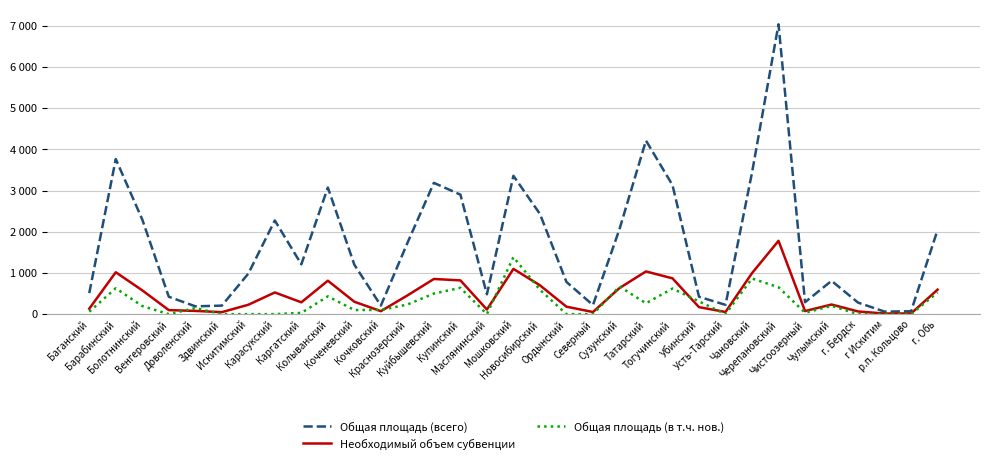

What is the spread (max minus min) of values at г. Обь?

1518.3